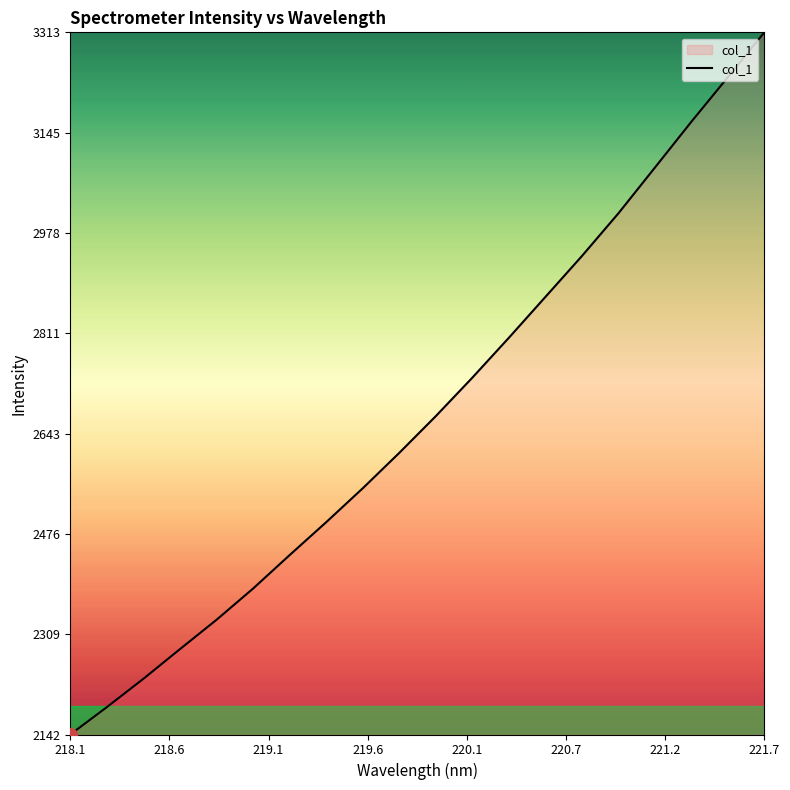

What is the minimum value shown in the chart?

2141.5